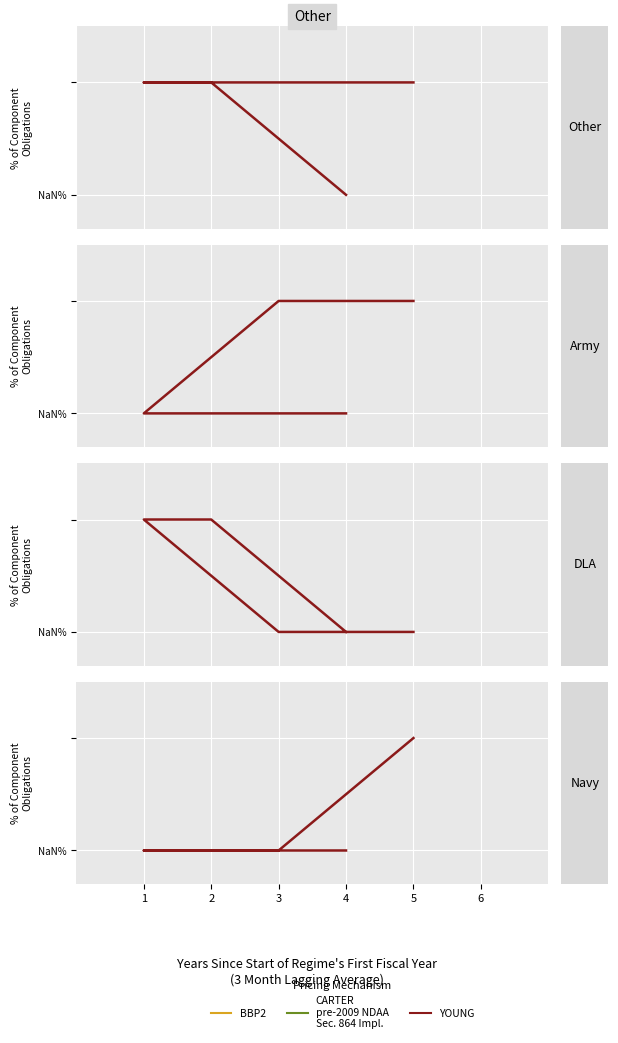

True or false: Navy and Army cross at least once.

False